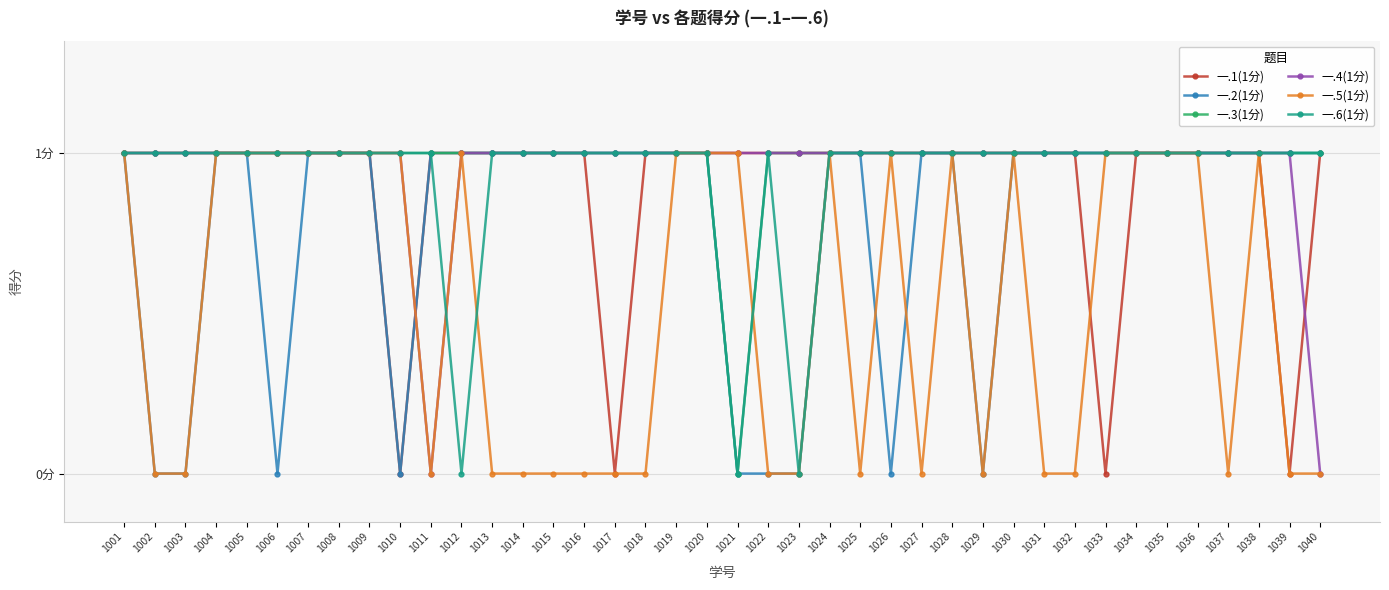

At which category is the sum across all series the highest?

1001